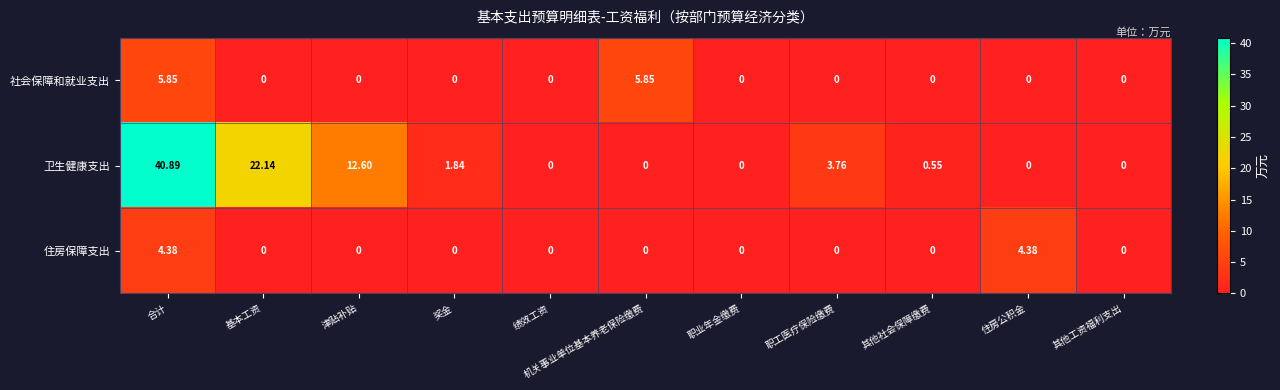

Which series has the widest spread of values?

卫生健康支出